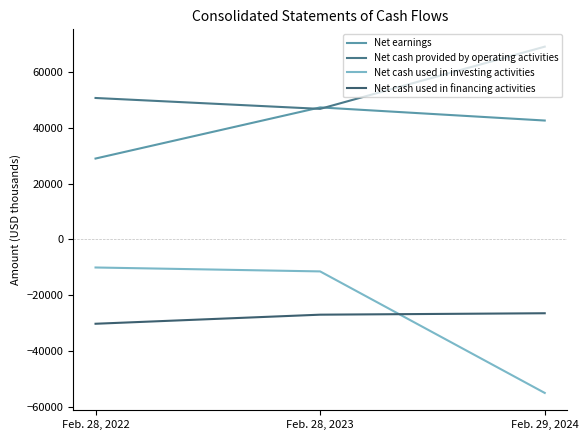

At which label is Net cash provided by operating activities closest to 57922?

Feb. 28, 2022